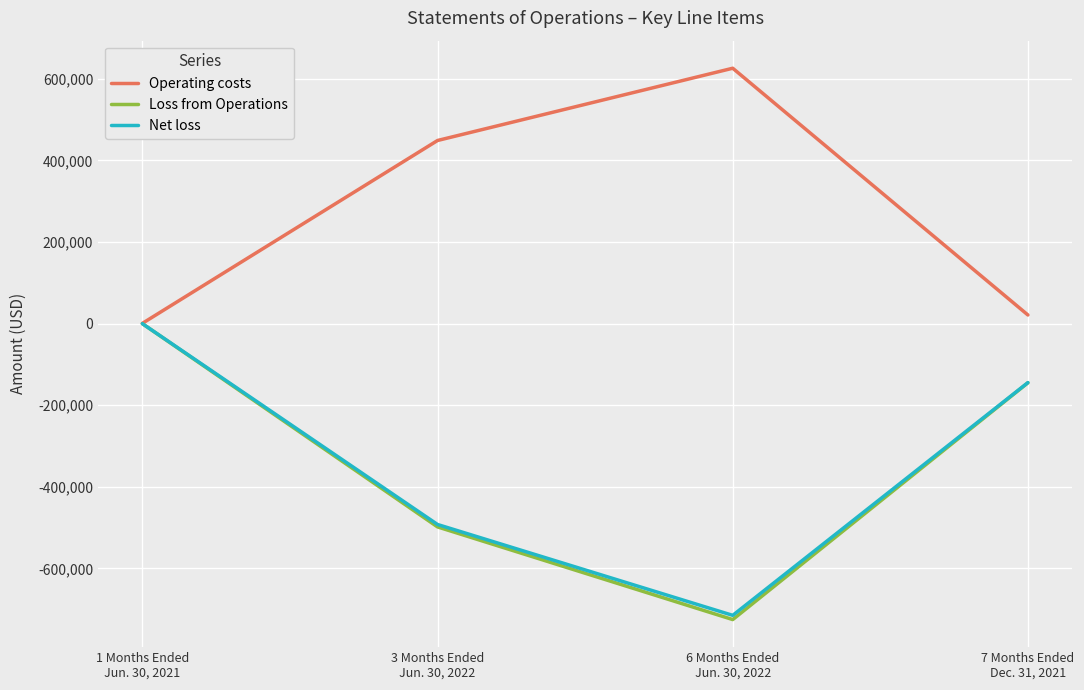

Which series has the largest total across all categories?

Operating costs